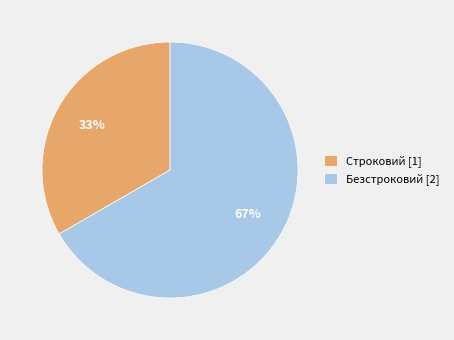

Is it true that Строковий is 43% of the pie?

False